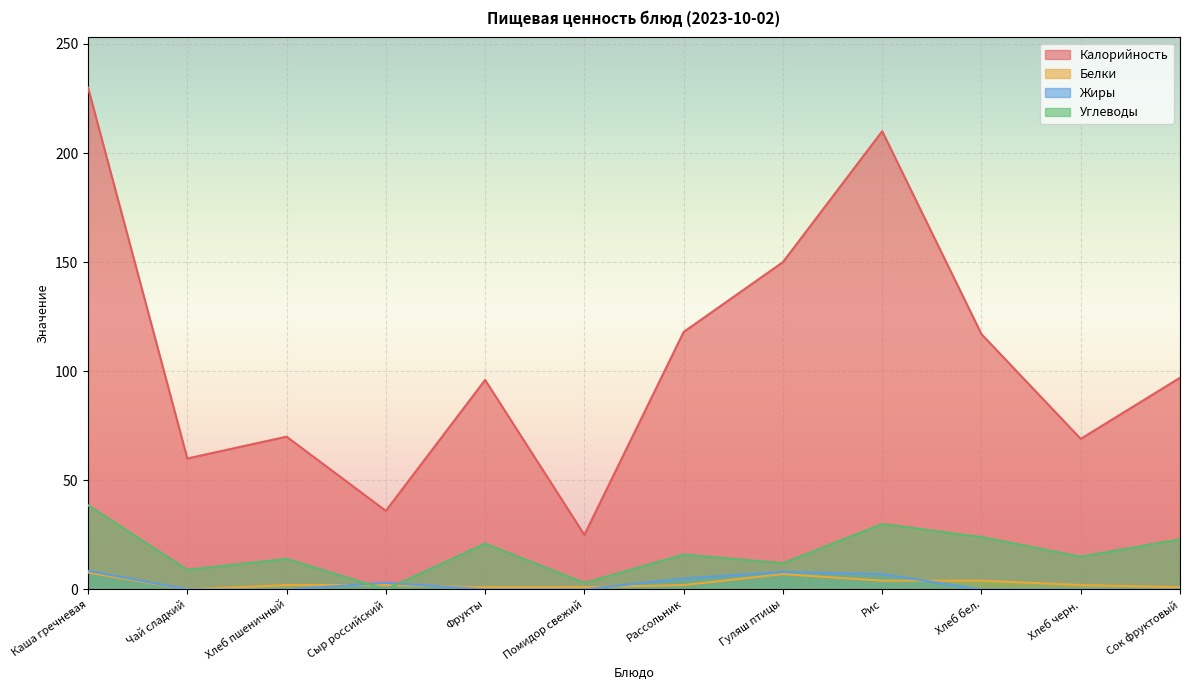

At which category does Углеводы reach its first local peak?

Хлеб пшеничный